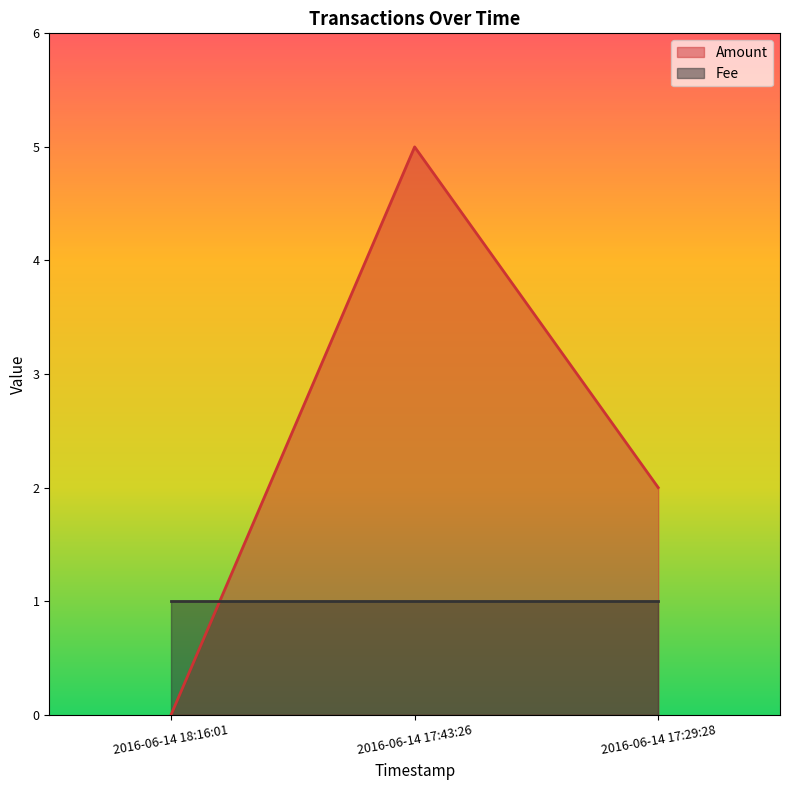

Reading left to right, what are all the values shown in this chart?

0	5	2